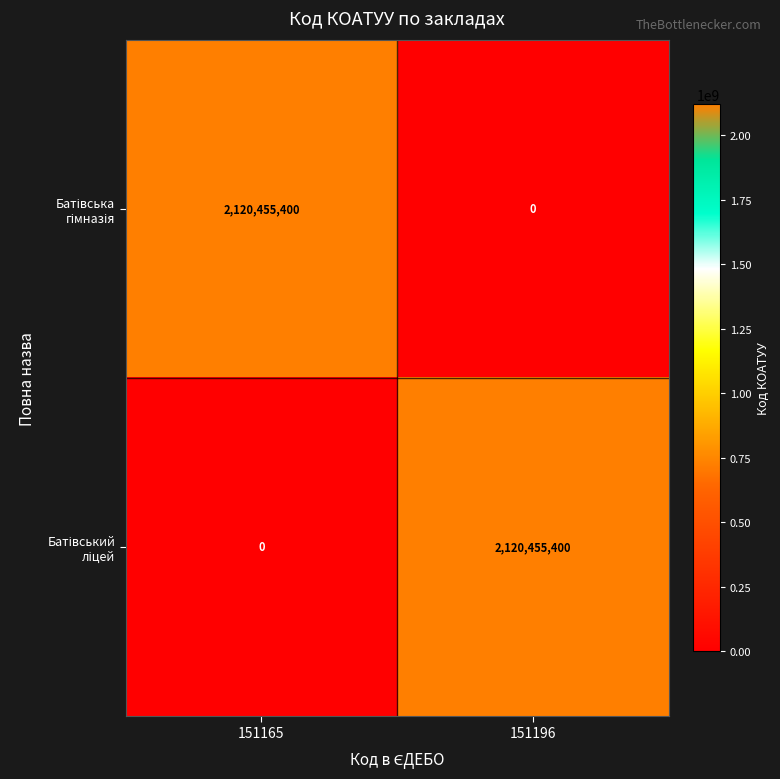

What is the greatest value displayed?

2120455400